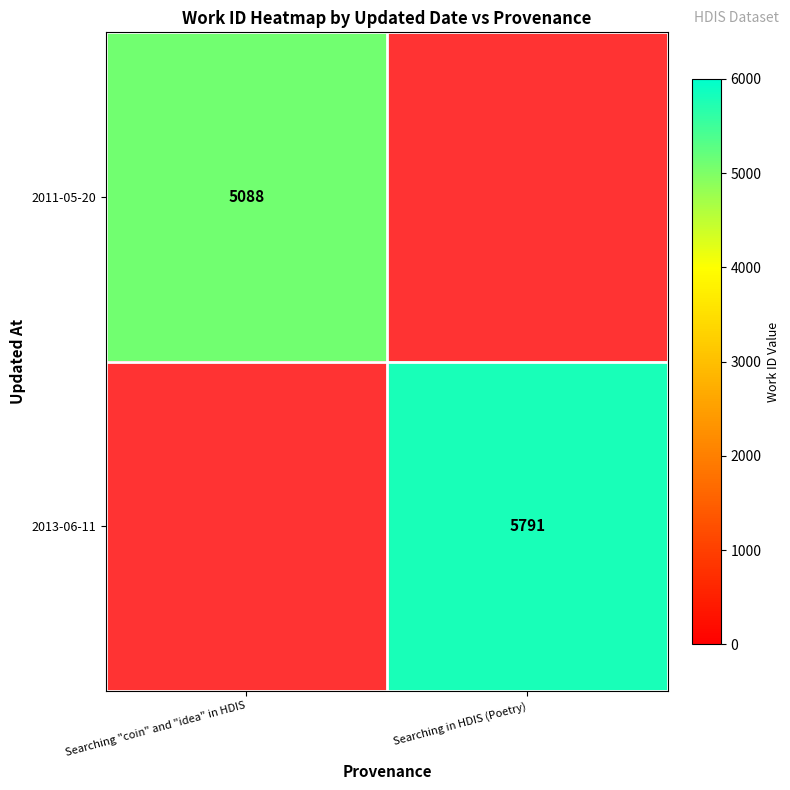

The value of 2011-05-20 at Searching "coin" and "idea" in HDIS is 1872. True or false?

False